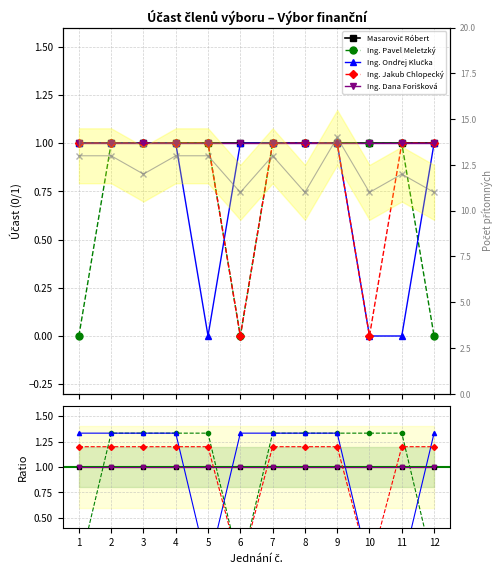

List the labels in order of Ing. Ondřej Klučka value, largest first.

1, 2, 3, 4, 6, 7, 8, 9, 12, 5, 10, 11